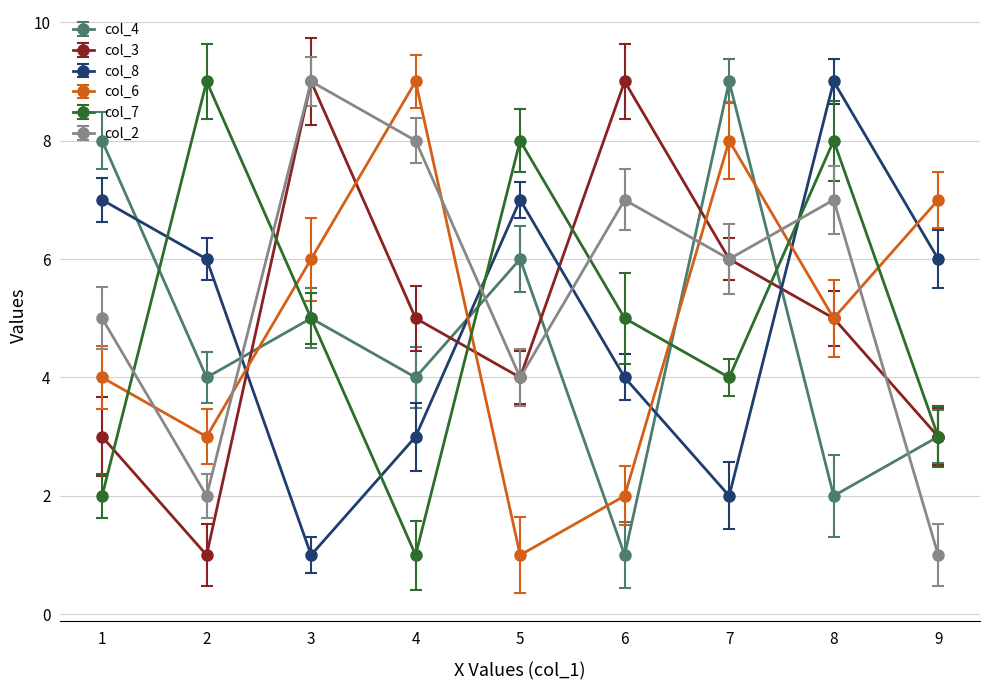

What are all the series names shown in the legend?

col_4, col_3, col_8, col_6, col_7, col_2